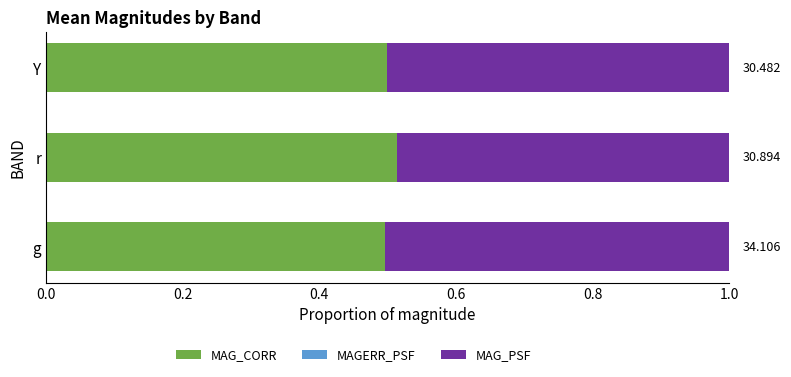

Rank the series by their maximum value, from lowest to highest.

MAGERR_PSF, MAG_PSF, MAG_CORR